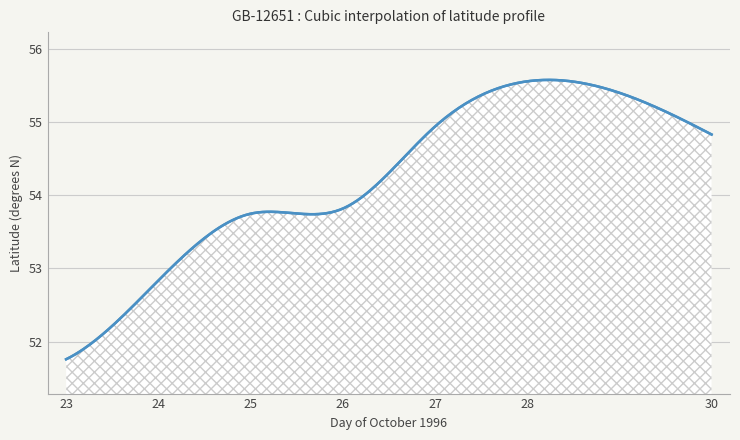

How many series are shown in this chart?

1